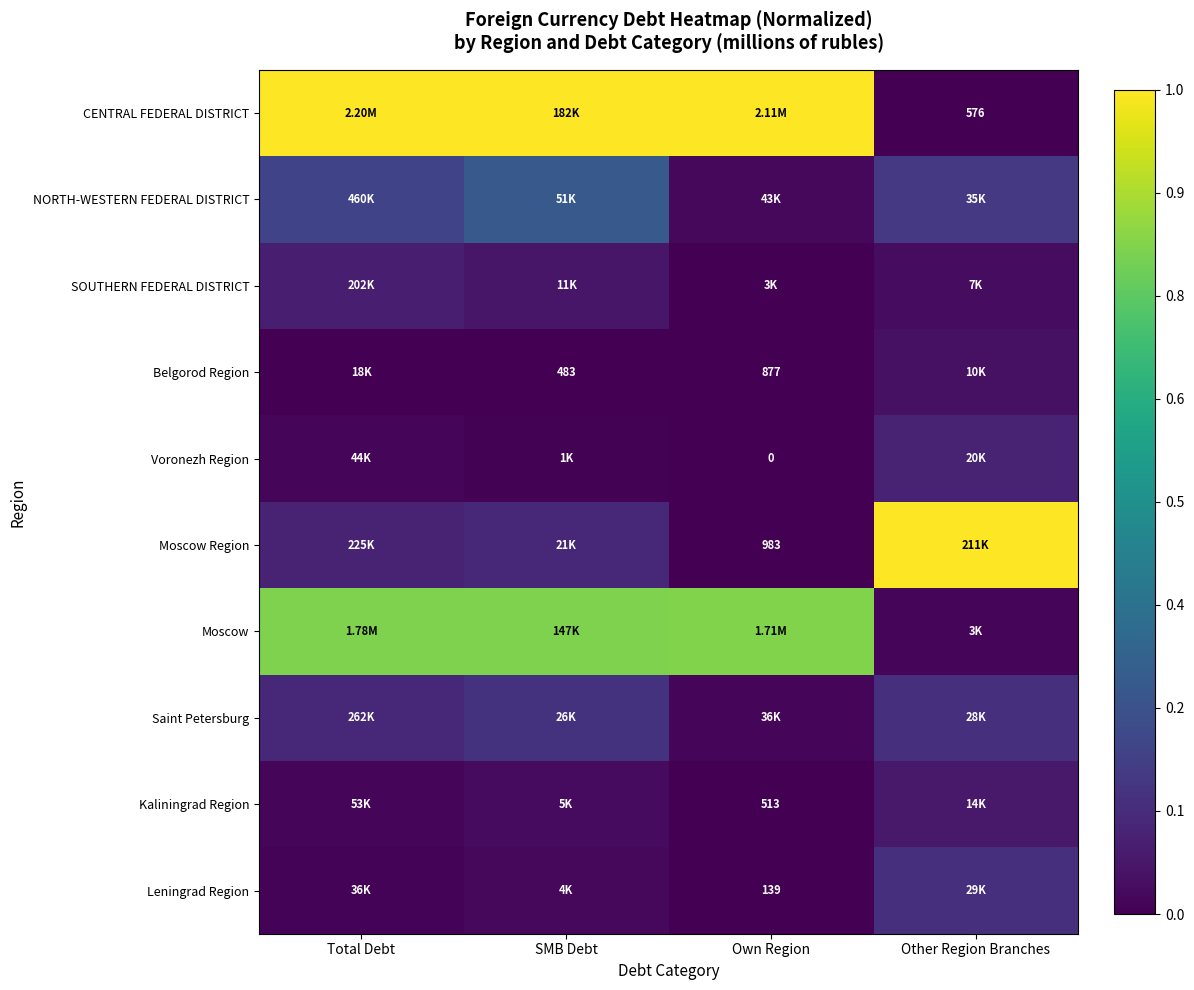

What is the spread (max minus min) of values at Own Region?

1.0